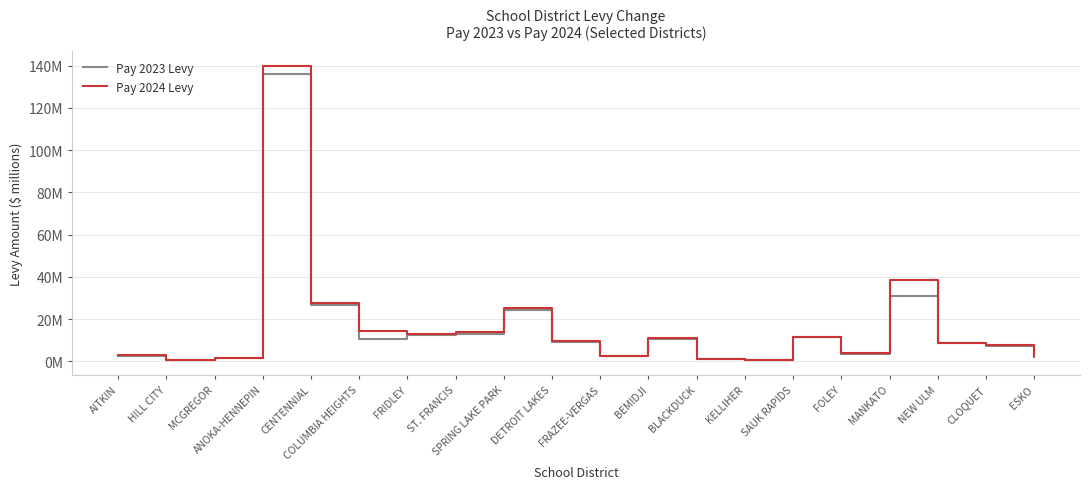

Does the chart have visible grid lines?

Yes